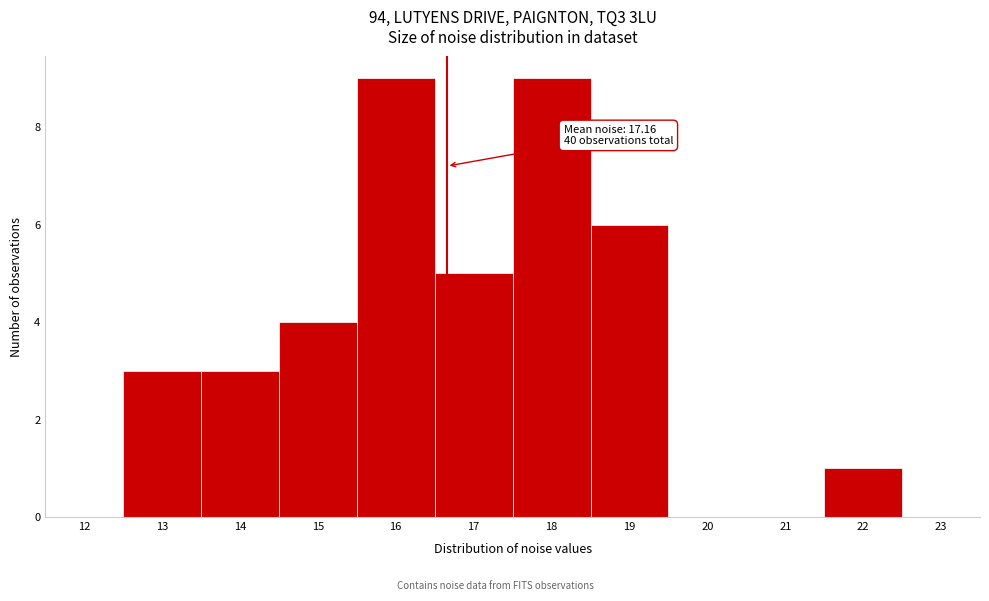

Reading left to right, extract all data points from this chart.

12=0	13=3	14=3	15=4	16=9	17=5	18=9	19=6	20=0	21=0	22=1